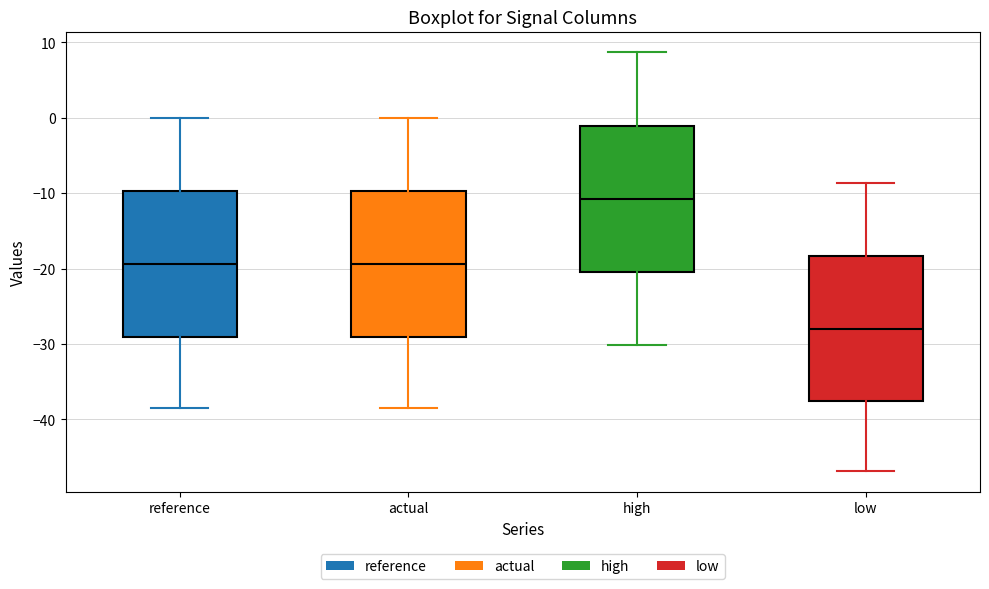

Where is the upper edge of the box for actual on the y-axis? The values are not printed on the chart, so give them approximately, as read against the axis.

-10